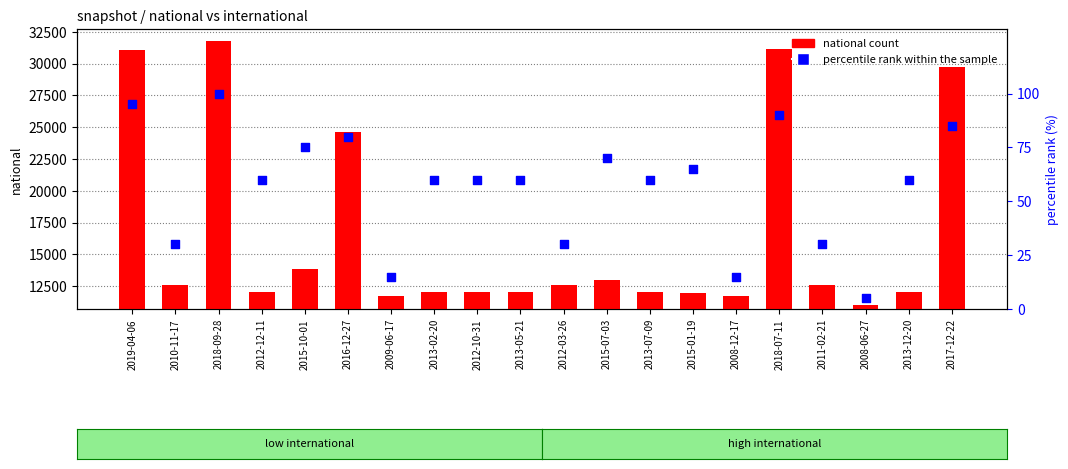

At how many categories does at least one series exceed 23878?

5